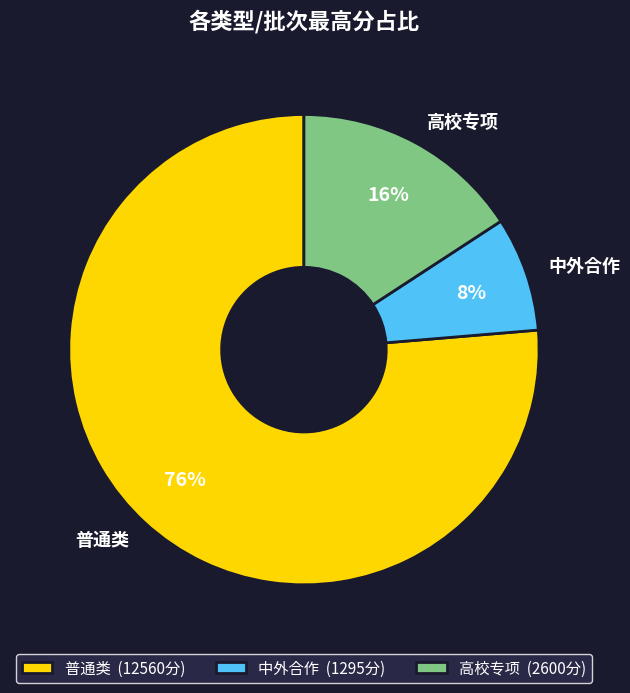

What percentage is the 中外合作 slice, to the nearest percent?

8%